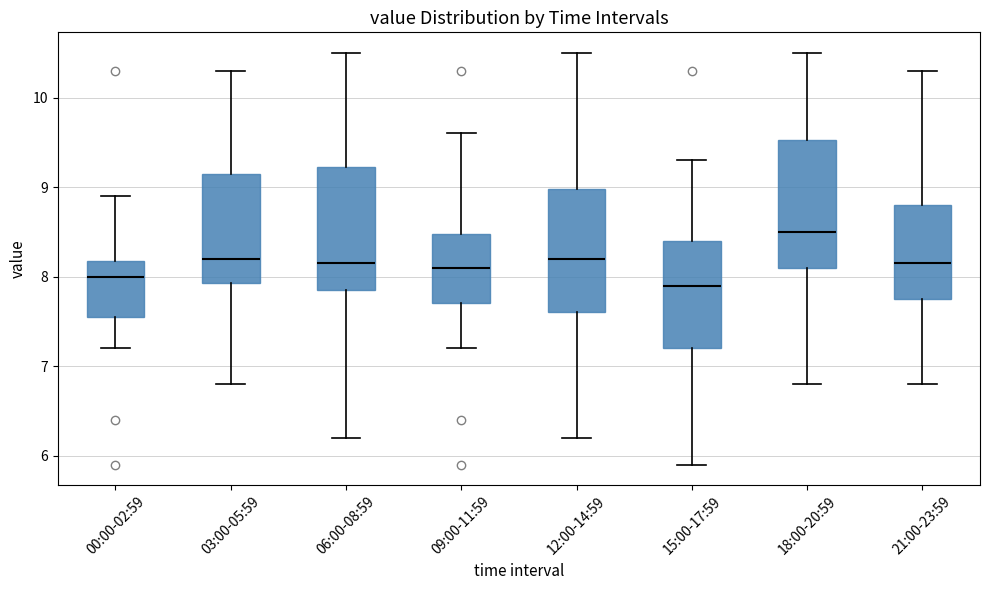

Where does the upper whisker of the box for 00:00-02:59 end on the y-axis? The values are not printed on the chart, so give them approximately, as read against the axis.

8.9